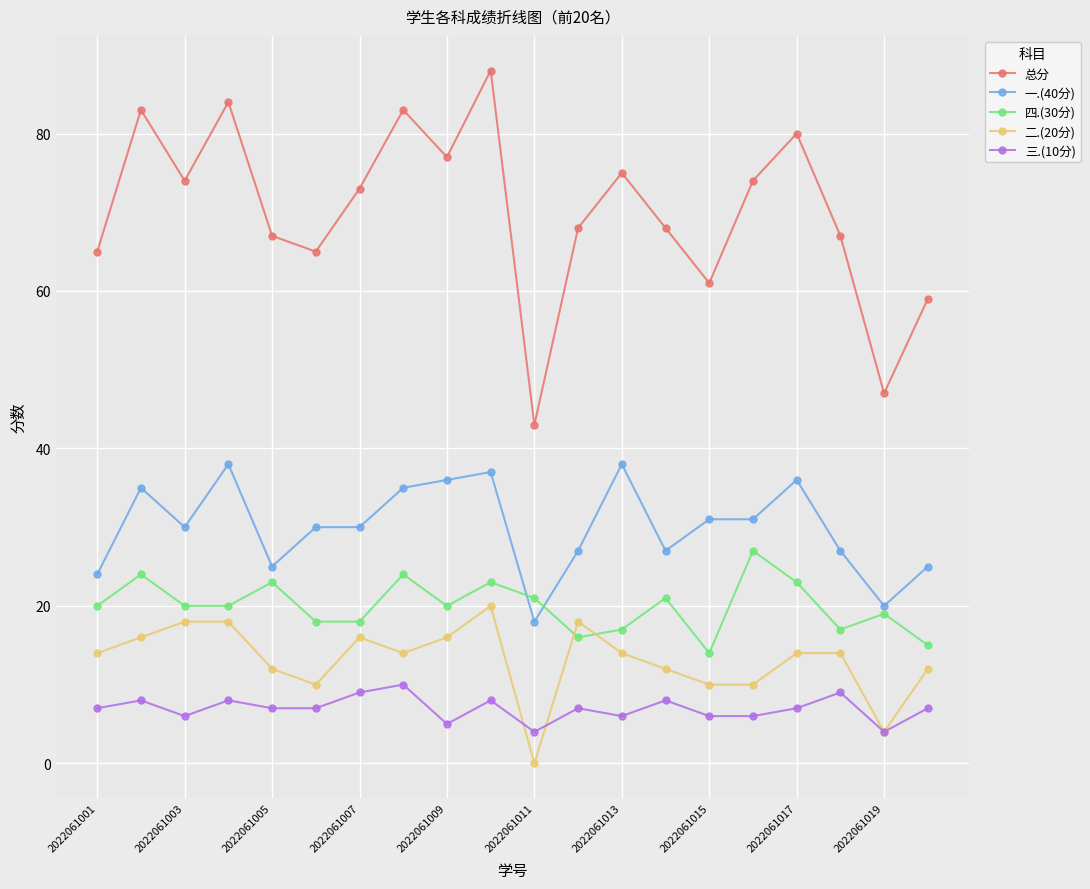

What is the difference between the maximum and minimum values in the 总分 series?

45